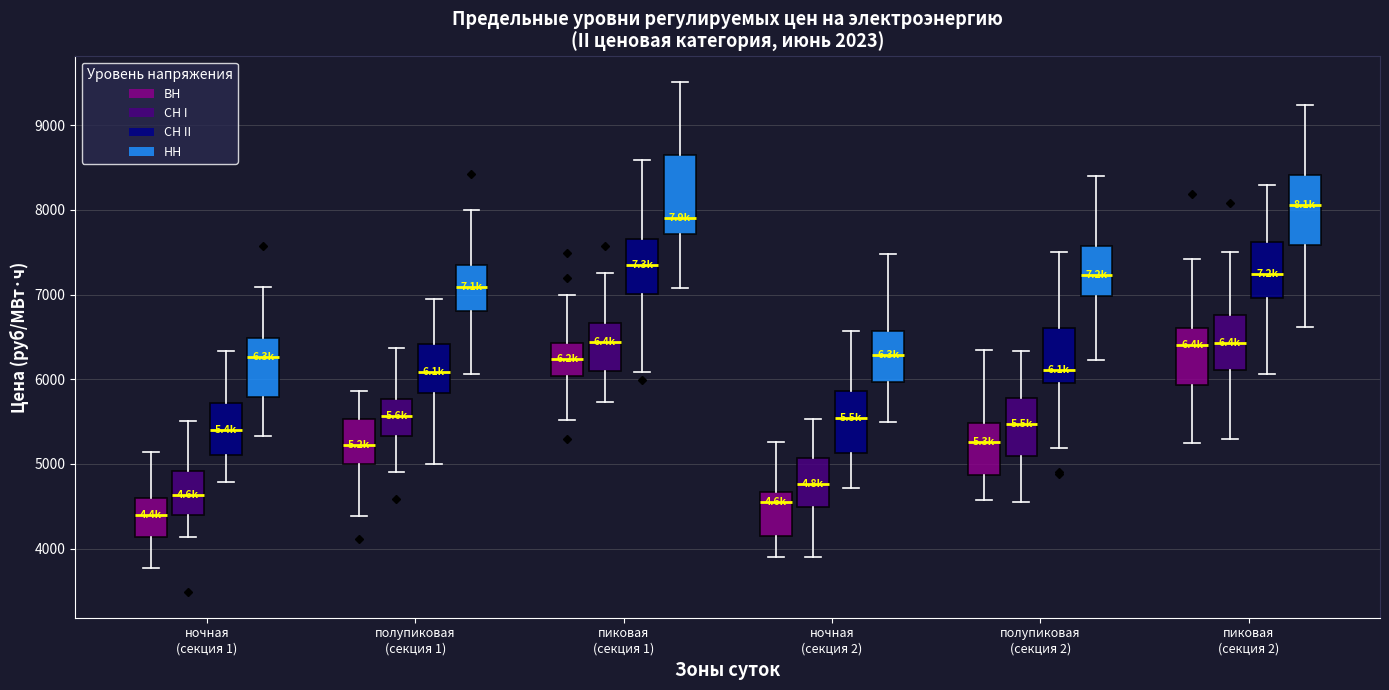

Reading left to right, read every box against the y-axis: the position of its median line, the range the box covers, and the ends of its whiskers. The values are not printed on the chart, so give them approximately, as read against the axis.

ночная (секция 1) (ВН): median 4400, box 4100 to 4600, whiskers 3800 to 5100
ночная (секция 1) (СН I): median 4600, box 4400 to 4900, whiskers 4100 to 5500
ночная (секция 1) (СН II): median 5400, box 5100 to 5700, whiskers 4800 to 6300
ночная (секция 1) (НН): median 6300, box 5800 to 6500, whiskers 5300 to 7100
полупиковая (секция 1) (ВН): median 5200, box 5000 to 5500, whiskers 4400 to 5900
полупиковая (секция 1) (СН I): median 5600, box 5300 to 5800, whiskers 4900 to 6400
полупиковая (секция 1) (СН II): median 6100, box 5800 to 6400, whiskers 5000 to 6900
полупиковая (секция 1) (НН): median 7100, box 6800 to 7300, whiskers 6100 to 8000
пиковая (секция 1) (ВН): median 6200, box 6000 to 6400, whiskers 5500 to 7000
пиковая (секция 1) (СН I): median 6400, box 6100 to 6700, whiskers 5700 to 7300
пиковая (секция 1) (СН II): median 7300, box 7000 to 7700, whiskers 6100 to 8600
пиковая (секция 1) (НН): median 7900, box 7700 to 8600, whiskers 7100 to 9500
ночная (секция 2) (ВН): median 4600, box 4200 to 4700, whiskers 3900 to 5300
ночная (секция 2) (СН I): median 4800, box 4500 to 5100, whiskers 3900 to 5500
ночная (секция 2) (СН II): median 5500, box 5100 to 5900, whiskers 4700 to 6600
ночная (секция 2) (НН): median 6300, box 6000 to 6600, whiskers 5500 to 7500
полупиковая (секция 2) (ВН): median 5300, box 4900 to 5500, whiskers 4600 to 6300
полупиковая (секция 2) (СН I): median 5500, box 5100 to 5800, whiskers 4600 to 6300
полупиковая (секция 2) (СН II): median 6100, box 5900 to 6600, whiskers 5200 to 7500
полупиковая (секция 2) (НН): median 7200, box 7000 to 7600, whiskers 6200 to 8400
пиковая (секция 2) (ВН): median 6400, box 5900 to 6600, whiskers 5200 to 7400
пиковая (секция 2) (СН I): median 6400, box 6100 to 6800, whiskers 5300 to 7500
пиковая (секция 2) (СН II): median 7200, box 7000 to 7600, whiskers 6100 to 8300
пиковая (секция 2) (НН): median 8100, box 7600 to 8400, whiskers 6600 to 9200